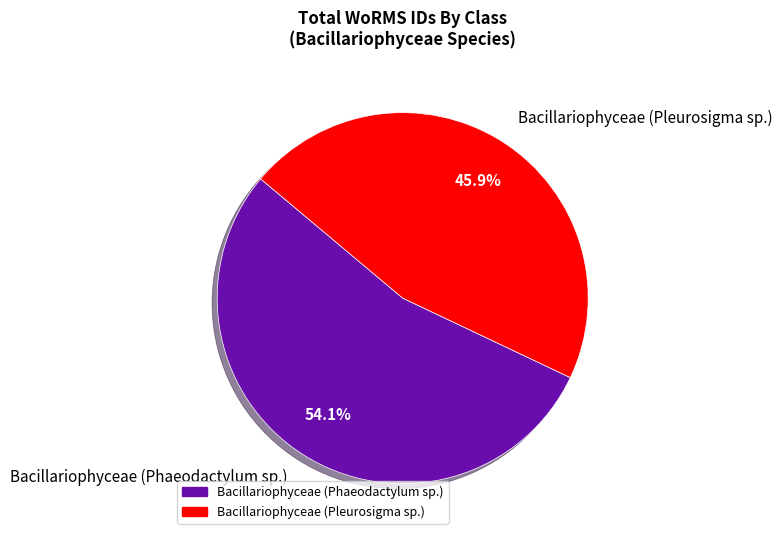

Is it true that Bacillariophyceae (Phaeodactylum sp.) is 48% of the pie?

False